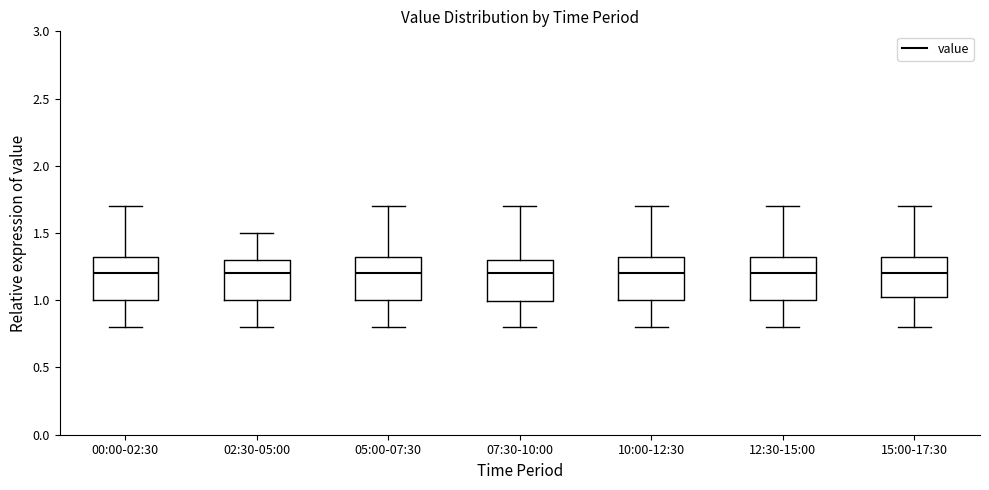

Reading left to right, read every box against the y-axis: the position of its median line, the range the box covers, and the ends of its whiskers. The values are not printed on the chart, so give them approximately, as read against the axis.

00:00-02:30: median 1.20, box 1.00 to 1.35, whiskers 0.80 to 1.70
02:30-05:00: median 1.20, box 1.00 to 1.30, whiskers 0.80 to 1.50
05:00-07:30: median 1.20, box 1.00 to 1.35, whiskers 0.80 to 1.70
07:30-10:00: median 1.20, box 1.00 to 1.30, whiskers 0.80 to 1.70
10:00-12:30: median 1.20, box 1.00 to 1.35, whiskers 0.80 to 1.70
12:30-15:00: median 1.20, box 1.00 to 1.35, whiskers 0.80 to 1.70
15:00-17:30: median 1.20, box 1.00 to 1.35, whiskers 0.80 to 1.70